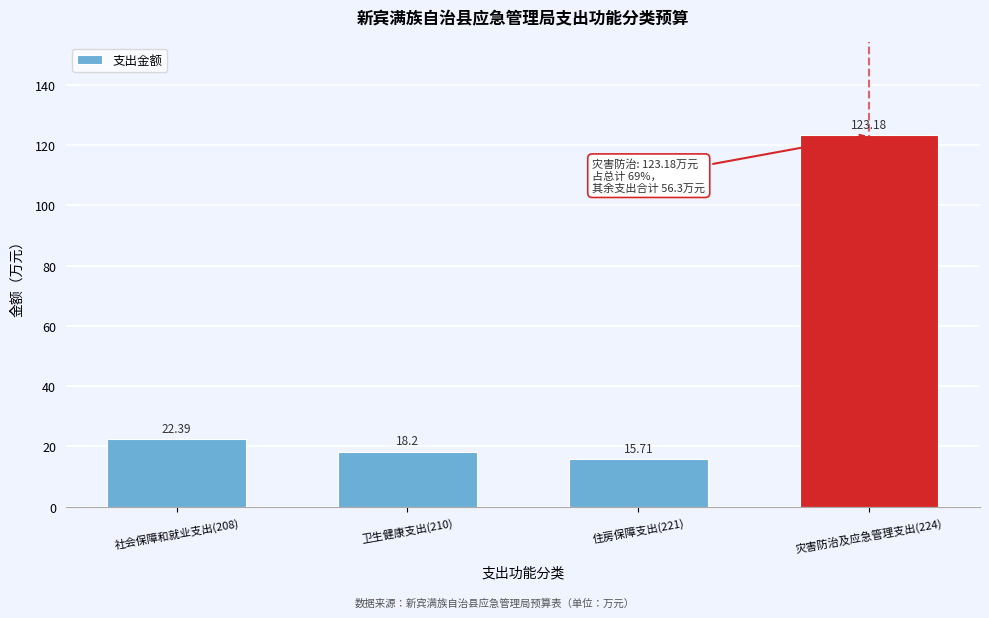

Which has a higher value, 住房保障支出(221) or 卫生健康支出(210)?

卫生健康支出(210)